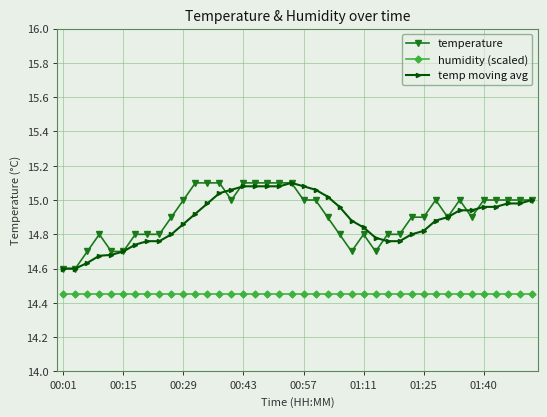

True or false: temperature has more than 0 interior local peaks.

True